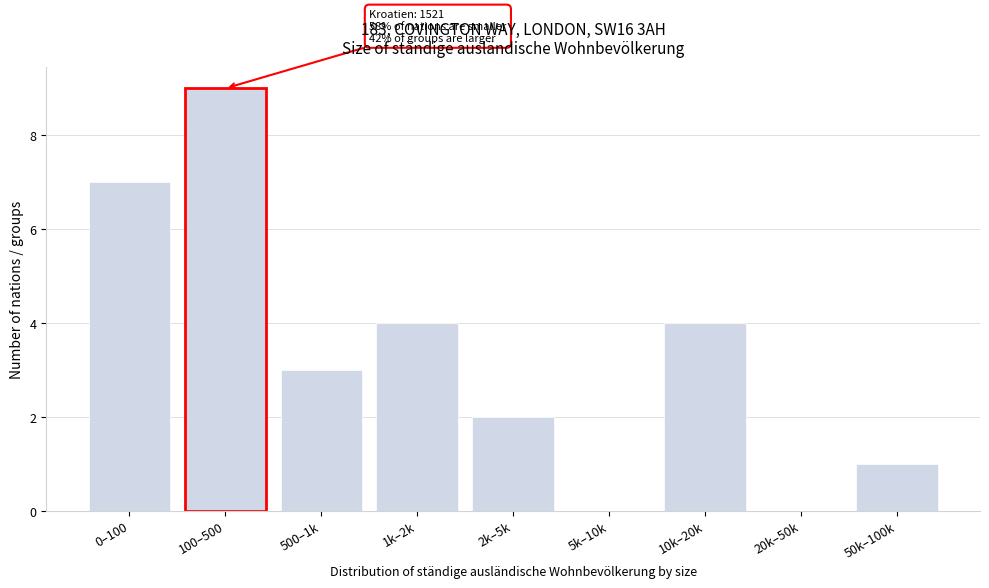

Reading left to right, extract all data points from this chart.

0–100=7	100–500=9	500–1k=3	1k–2k=4	2k–5k=2	5k–10k=0	10k–20k=4	20k–50k=0	50k–100k=1